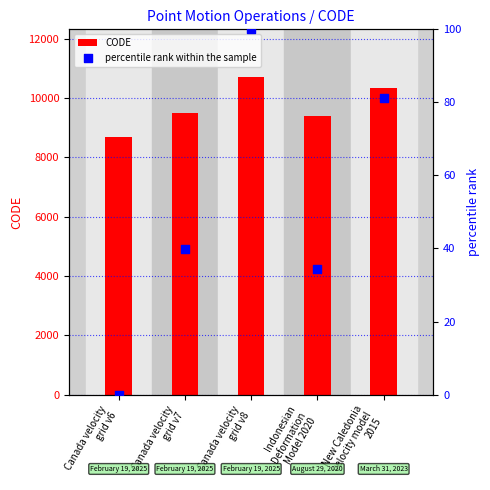

At how many categories does at least one series exceed 626?

5